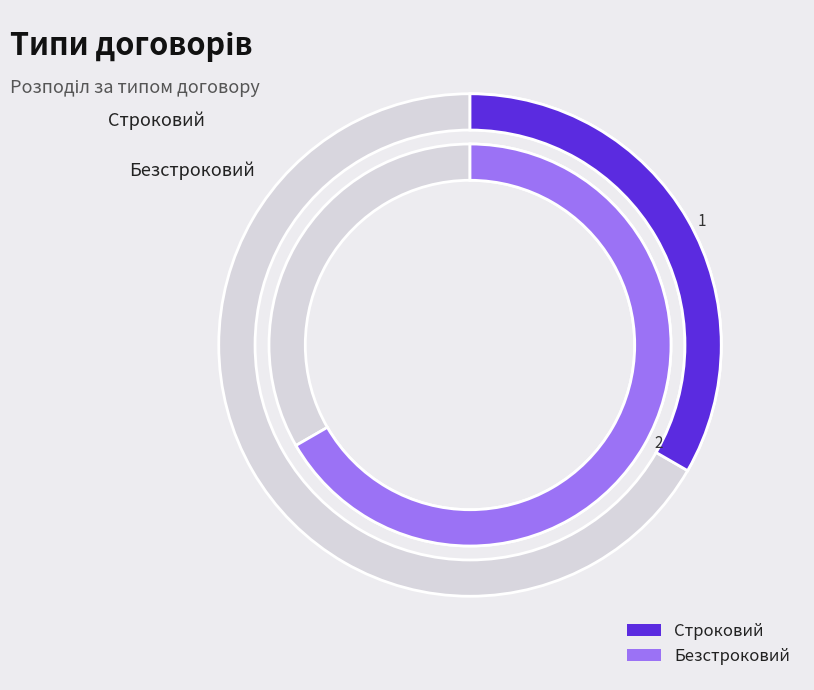

Rank the categories by value from highest to lowest.

Безстроковий, Строковий